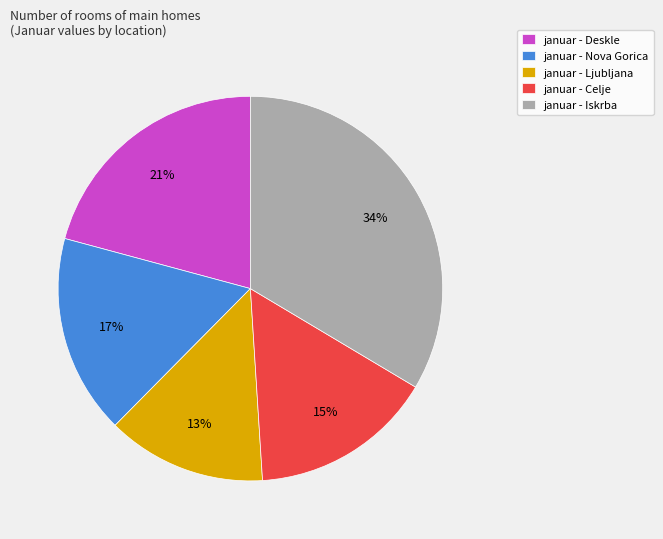

What percentage is the januar - Ljubljana slice, to the nearest percent?

13%